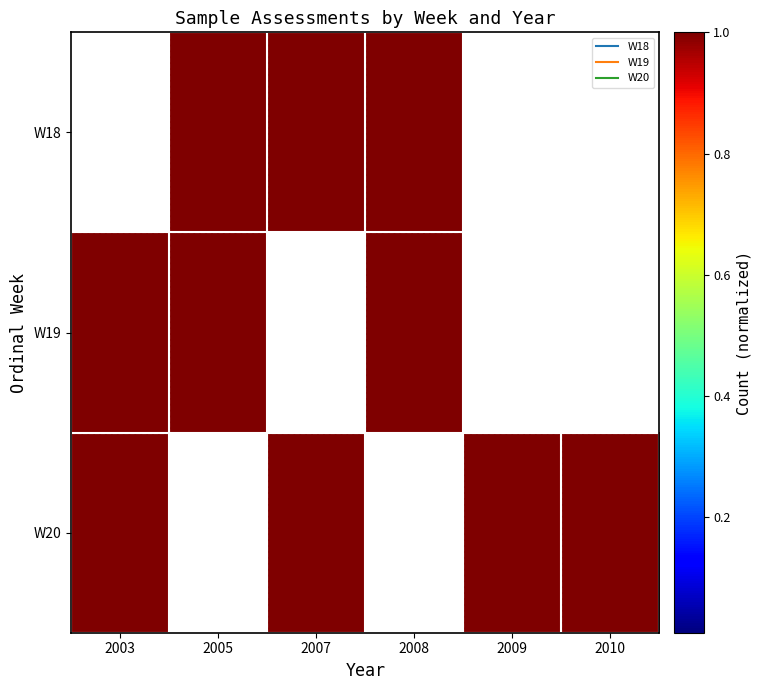

At which category is the sum across all series the highest?

2003